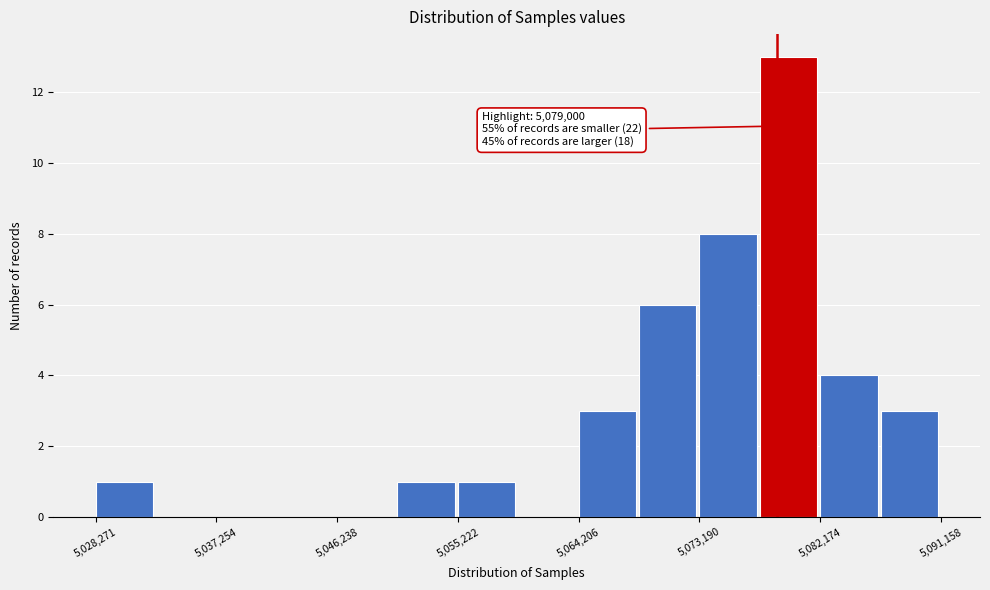

Which range on the x-axis has the tallest bar?

5078000 to 5082000